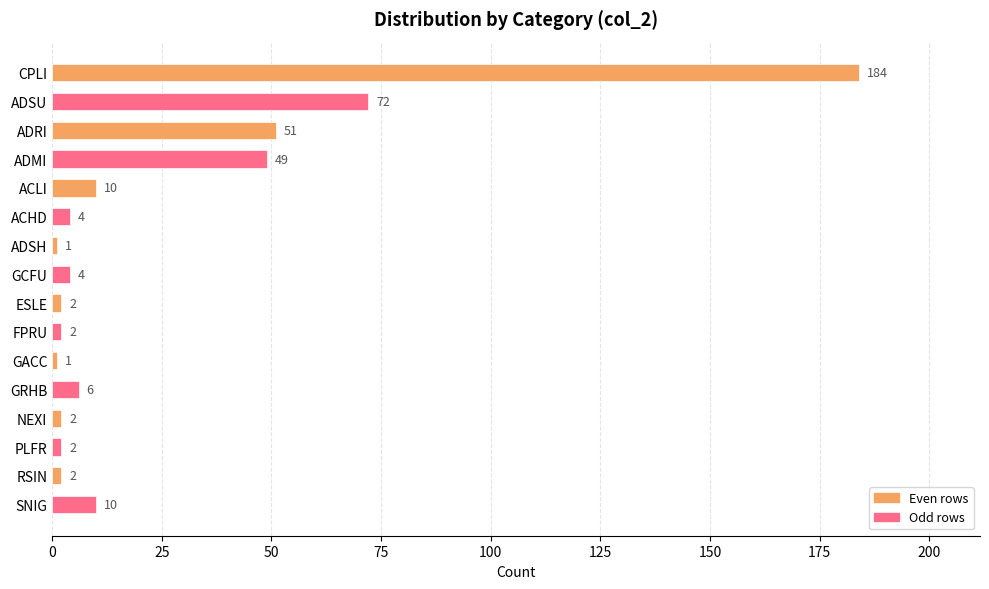

What is the label of the 4th bar from the top?

ADMI